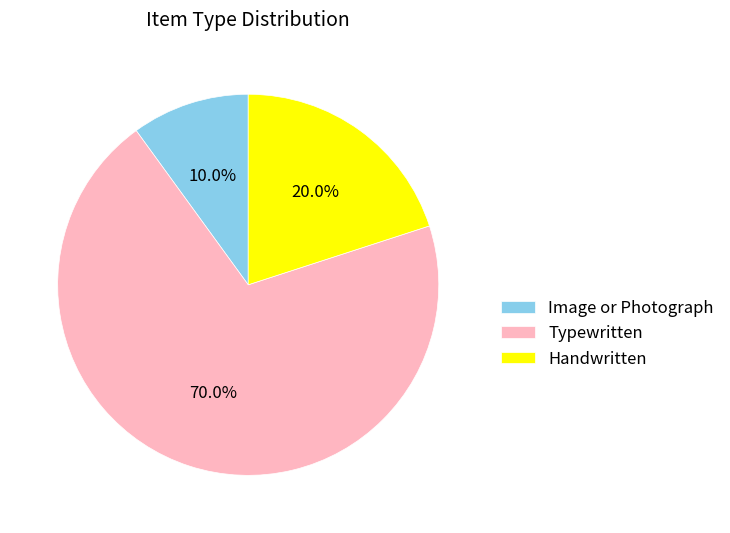

What is the ratio of the value at Typewritten to the value at Handwritten?

3.5